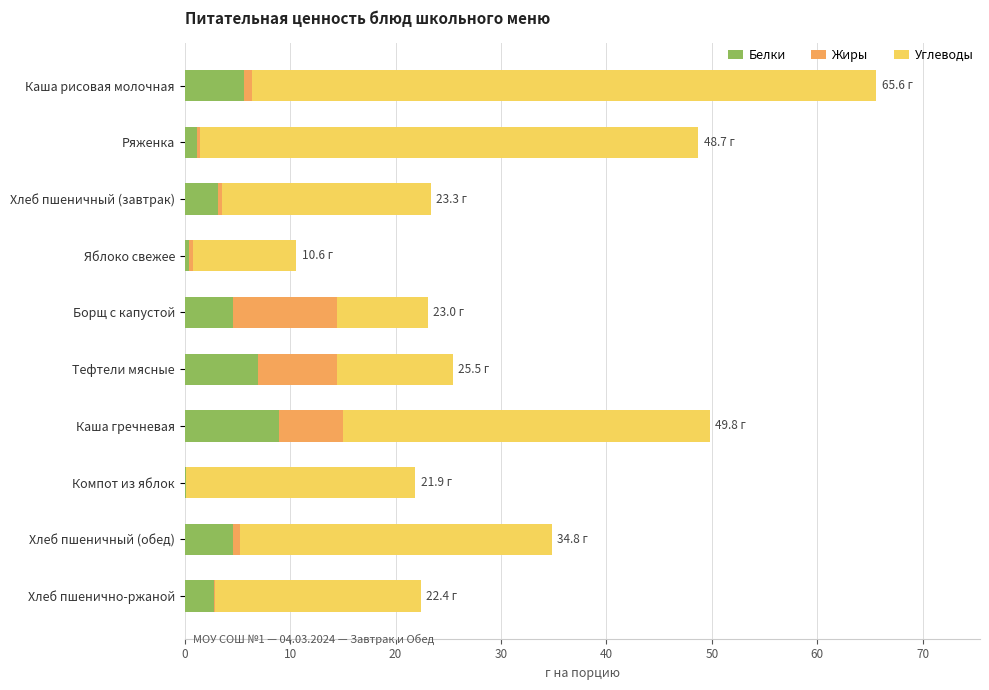

At which category is the sum across all series the highest?

Каша рисовая молочная